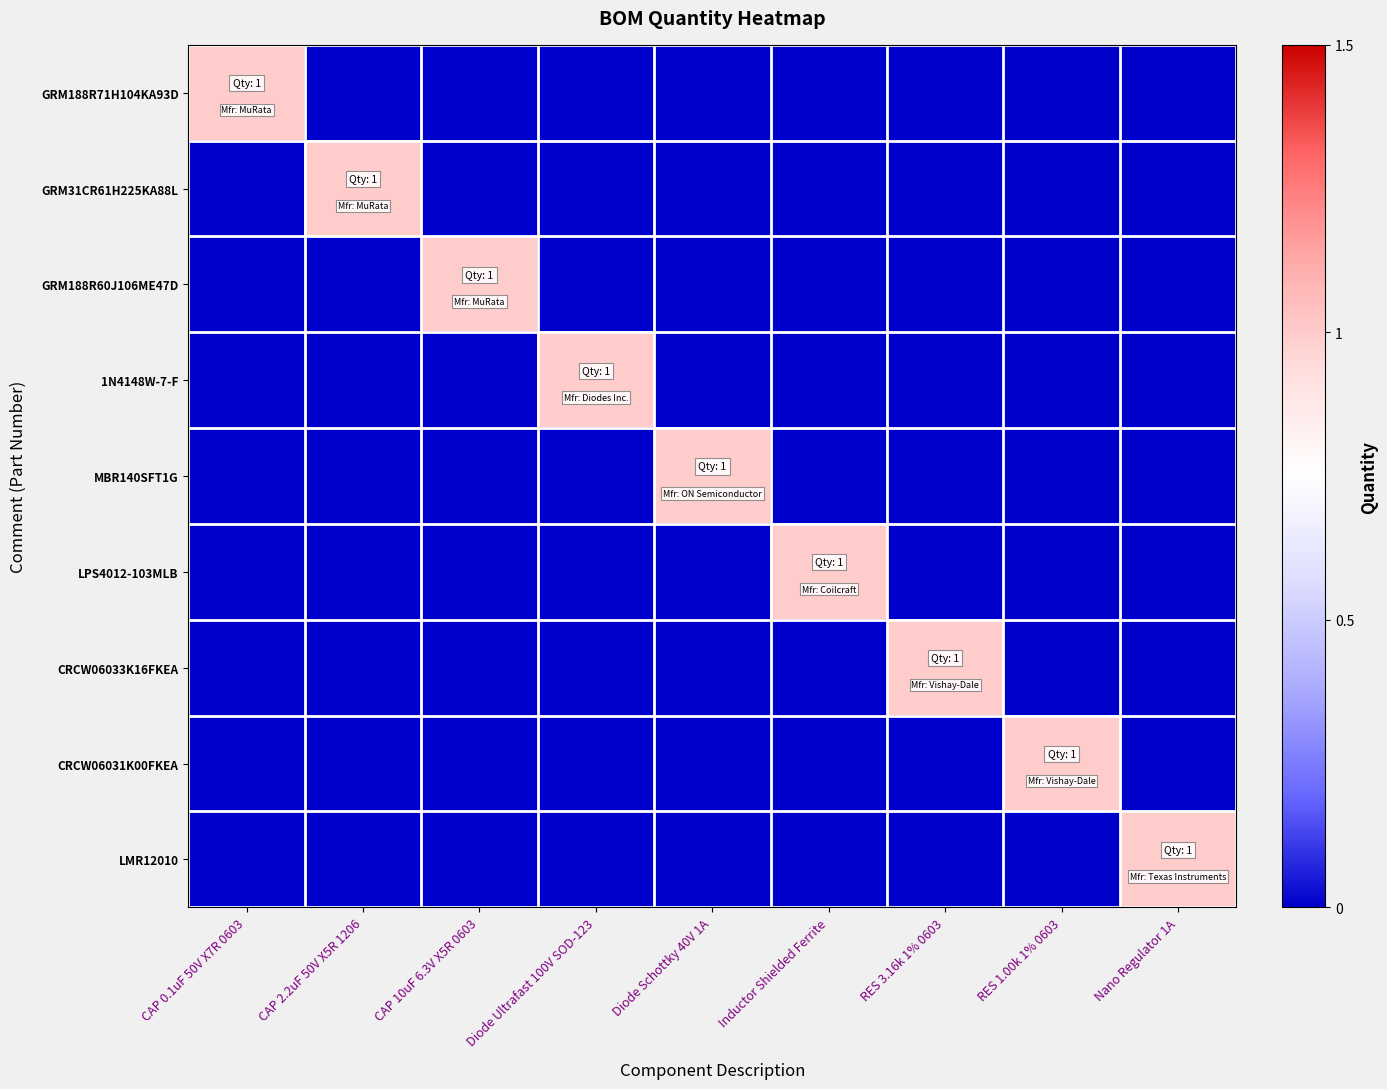

Which series changed the most between CAP 0.1uF 50V X7R 0603 and CAP 2.2uF 50V X5R 1206?

GRM188R71H104KA93D